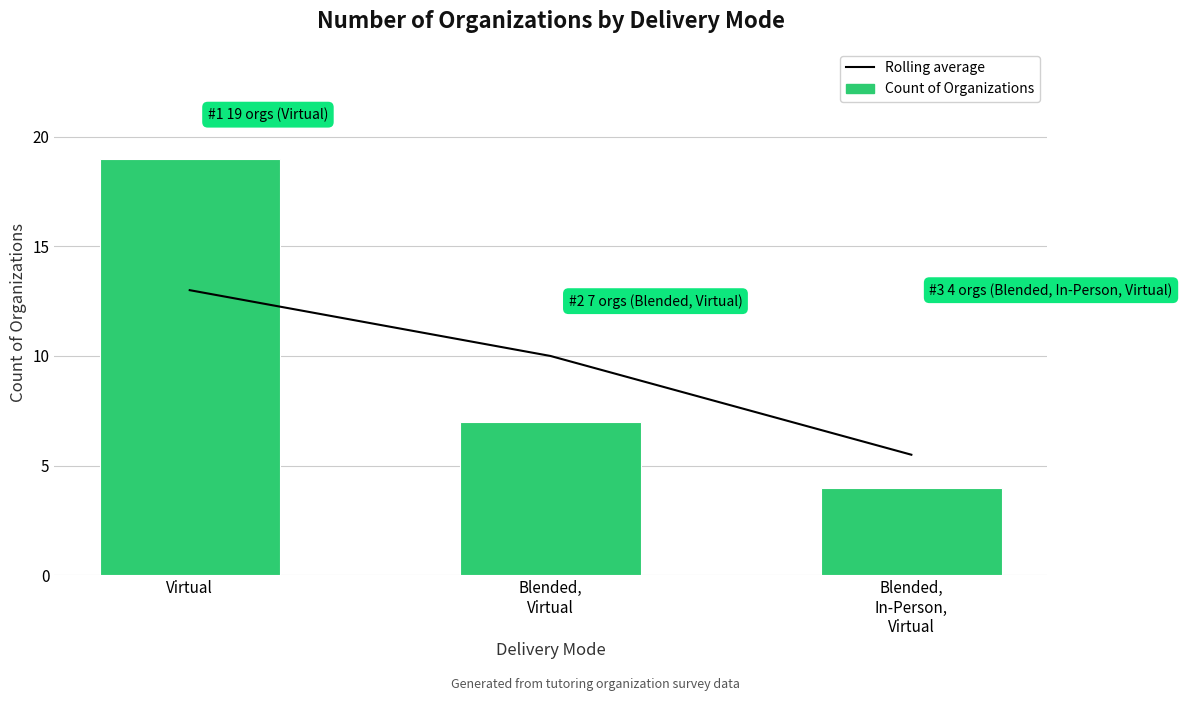

At how many categories does at least one series exceed 16?

1